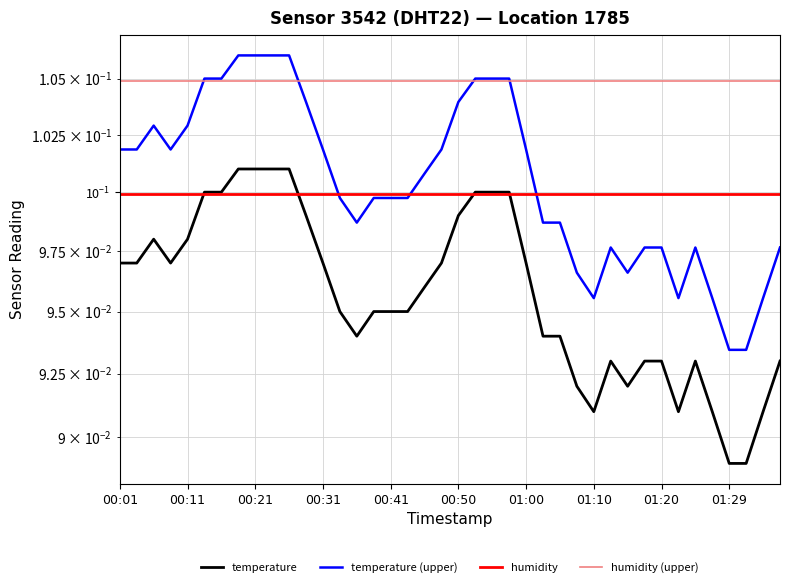

What is the maximum value for temperature (upper)?

0.1